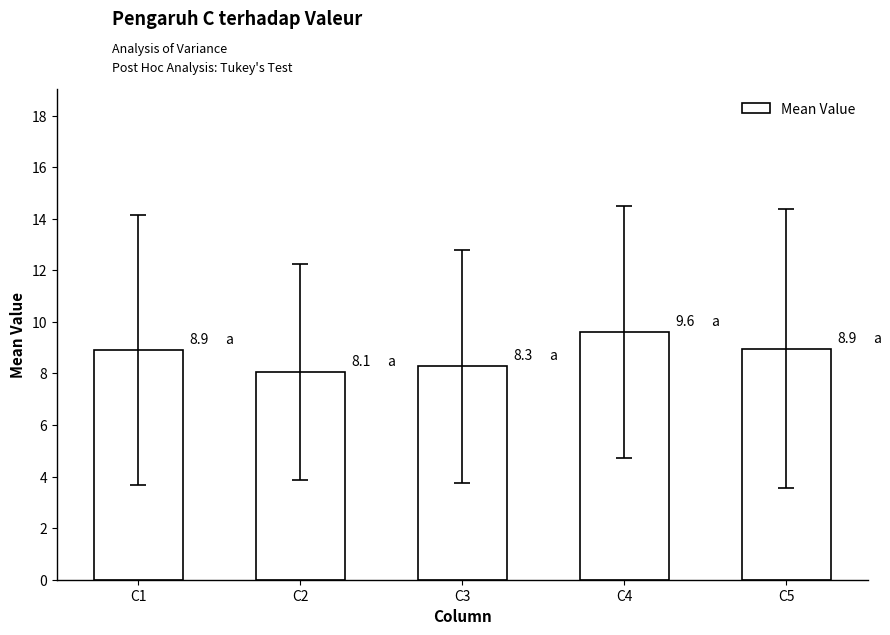

What is the value of the 2nd bar from the left?

8.1